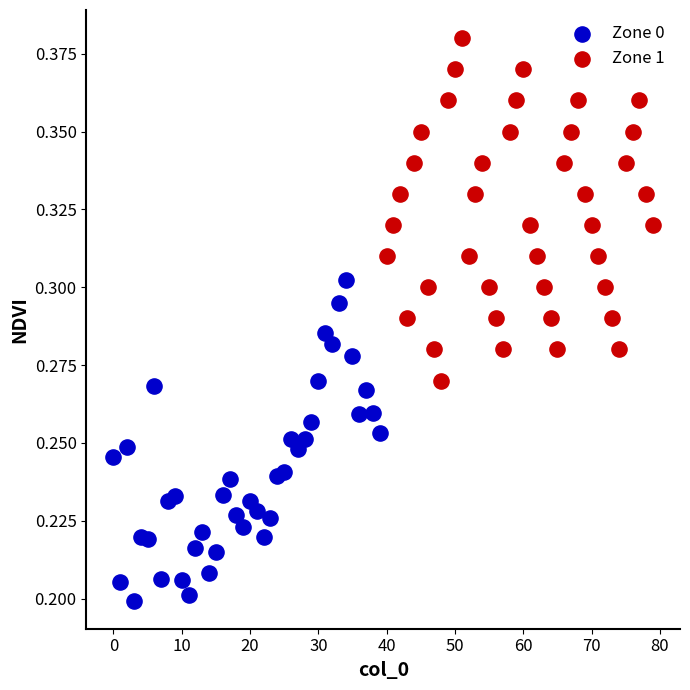

Which series reaches the maximum Y coordinate?

Zone 1